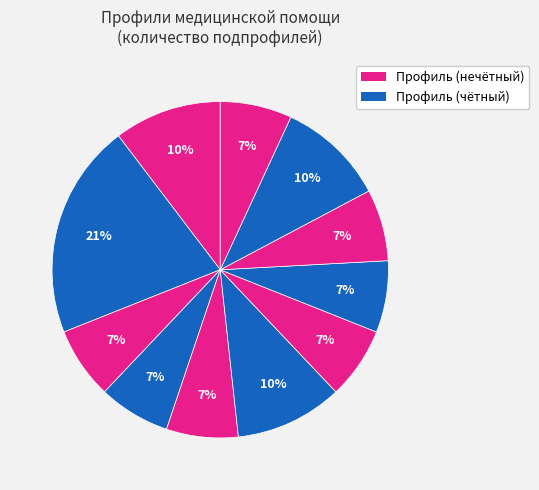

Rank the categories by value from lowest to highest.

аллергология и иммунология, гастроэнтерология, гематология, детская кардиология, детская онкология, детская урология-андрология, детская эндокринология, акушерское дело, дерматовенерология, детская хирургия, акушерство и гинекология